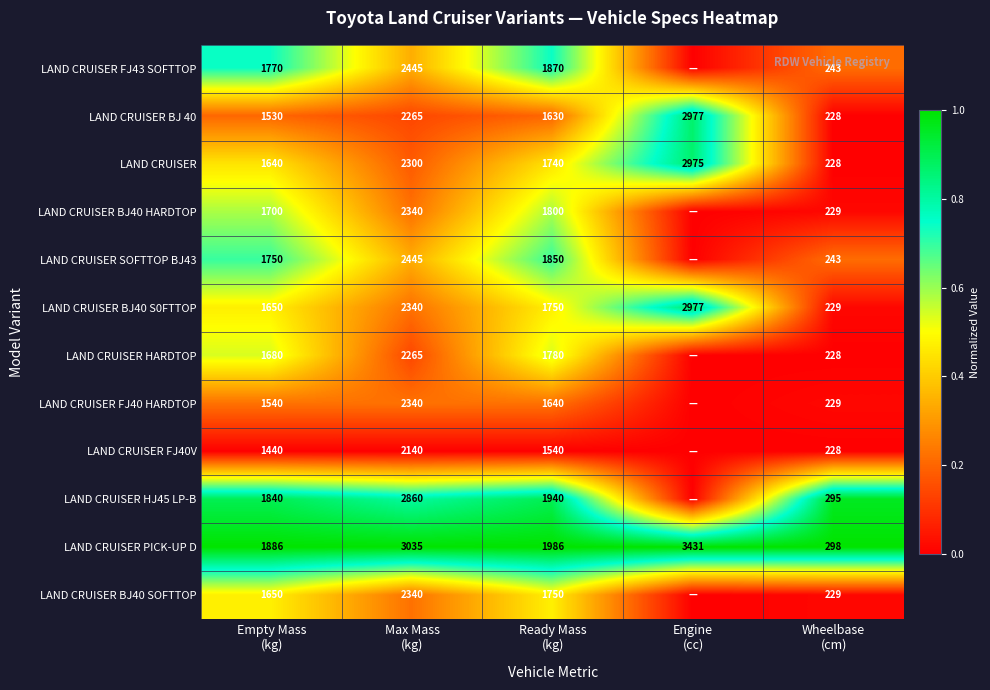

Rank the series at Max Mass (kg) from lowest to highest value.

LAND CRUISER FJ40V, LAND CRUISER BJ 40, LAND CRUISER HARDTOP, LAND CRUISER, LAND CRUISER BJ40 HARDTOP, LAND CRUISER BJ40 S0FTTOP, LAND CRUISER FJ40 HARDTOP, LAND CRUISER BJ40 SOFTTOP, LAND CRUISER FJ43 SOFTTOP, LAND CRUISER SOFTTOP BJ43, LAND CRUISER HJ45 LP-B, LAND CRUISER PICK-UP D